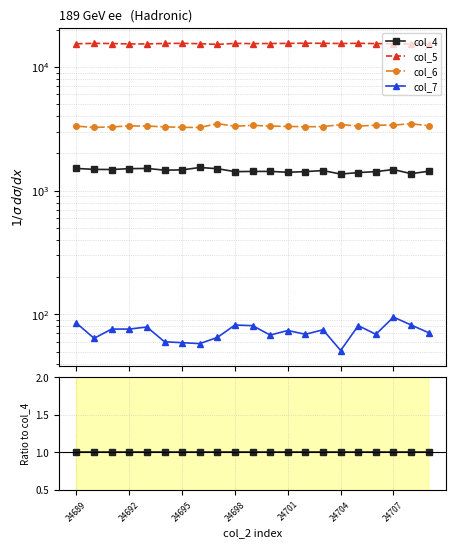

How many data points does each series have?

21